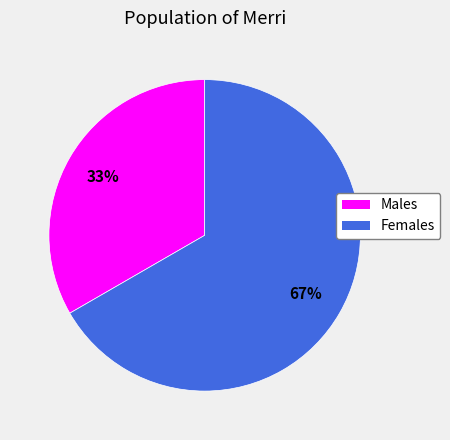

Is there any slice that represents more than half of the pie?

Yes